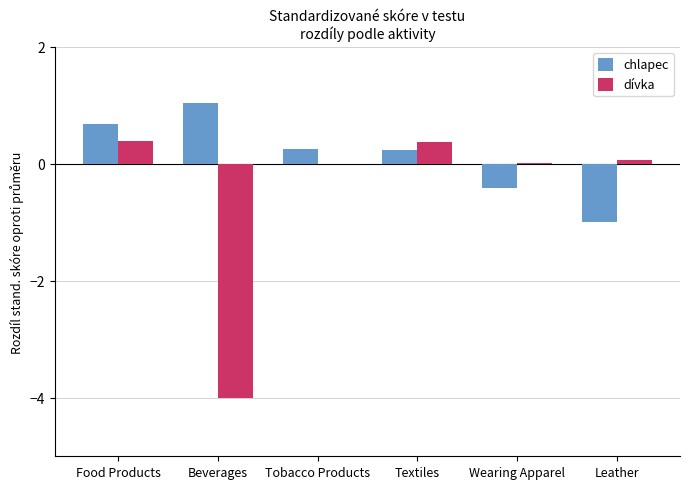

What are all the series names shown in the legend?

chlapec, dívka